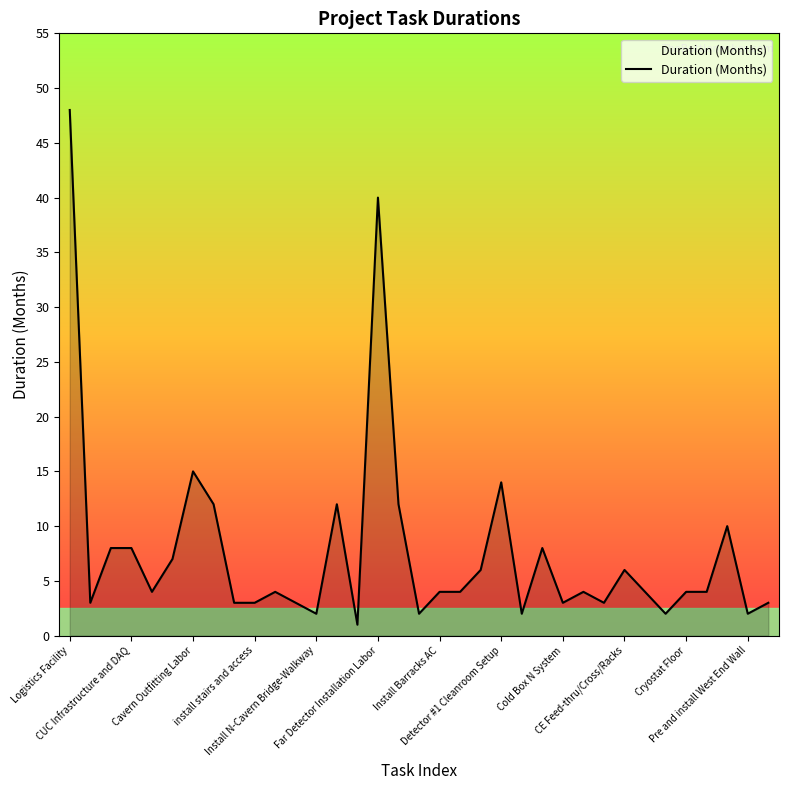

What is the difference between the maximum and minimum values?

47